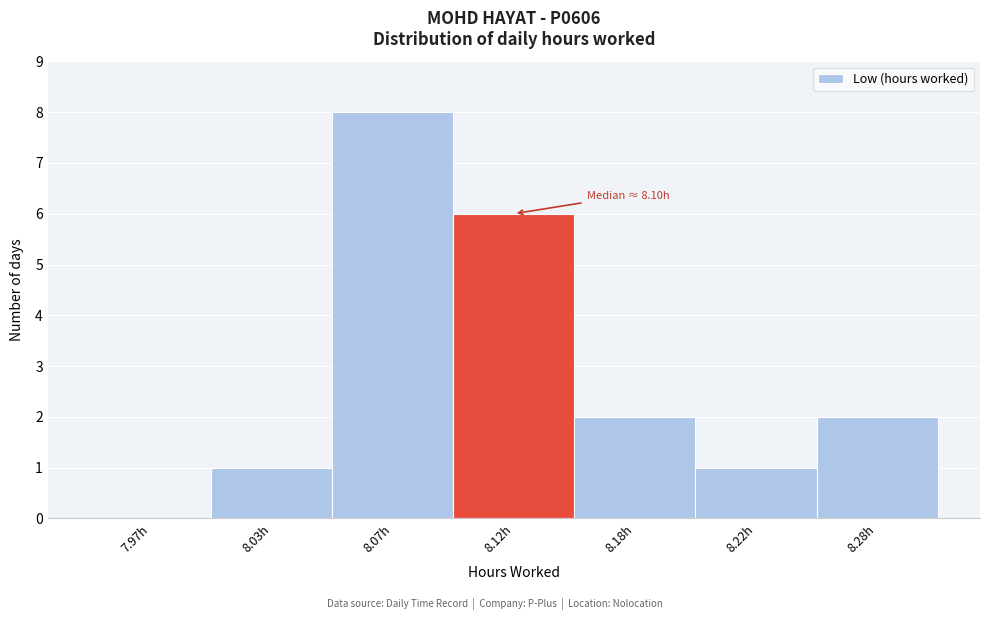

Reading left to right, list all the values displayed in this chart.

7.97h=0	8.03h=1	8.07h=8	8.12h=6	8.18h=2	8.22h=1	8.28h=2